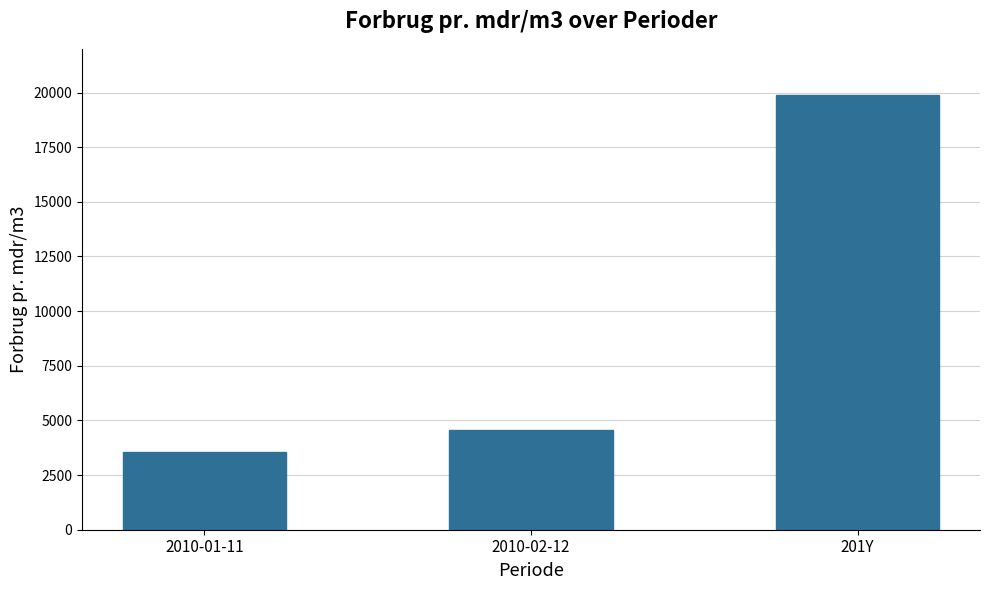

List the labels in order of value, largest first.

201Y, 2010-02-12, 2010-01-11